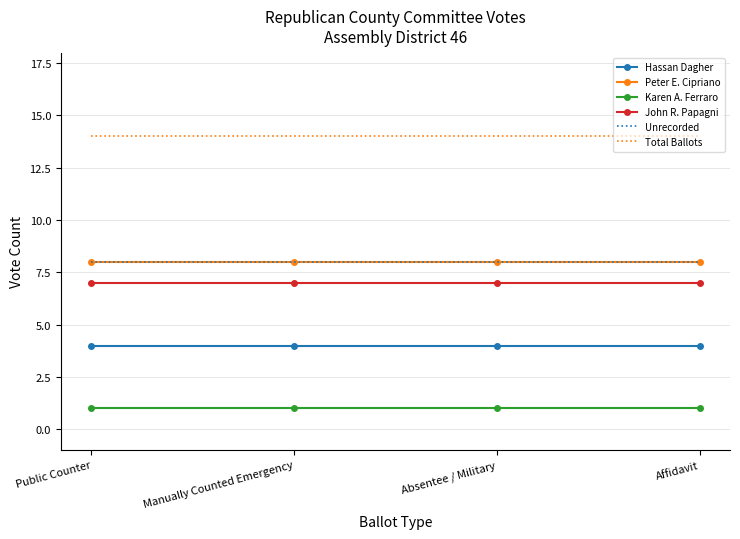

How many series are shown in this chart?

6